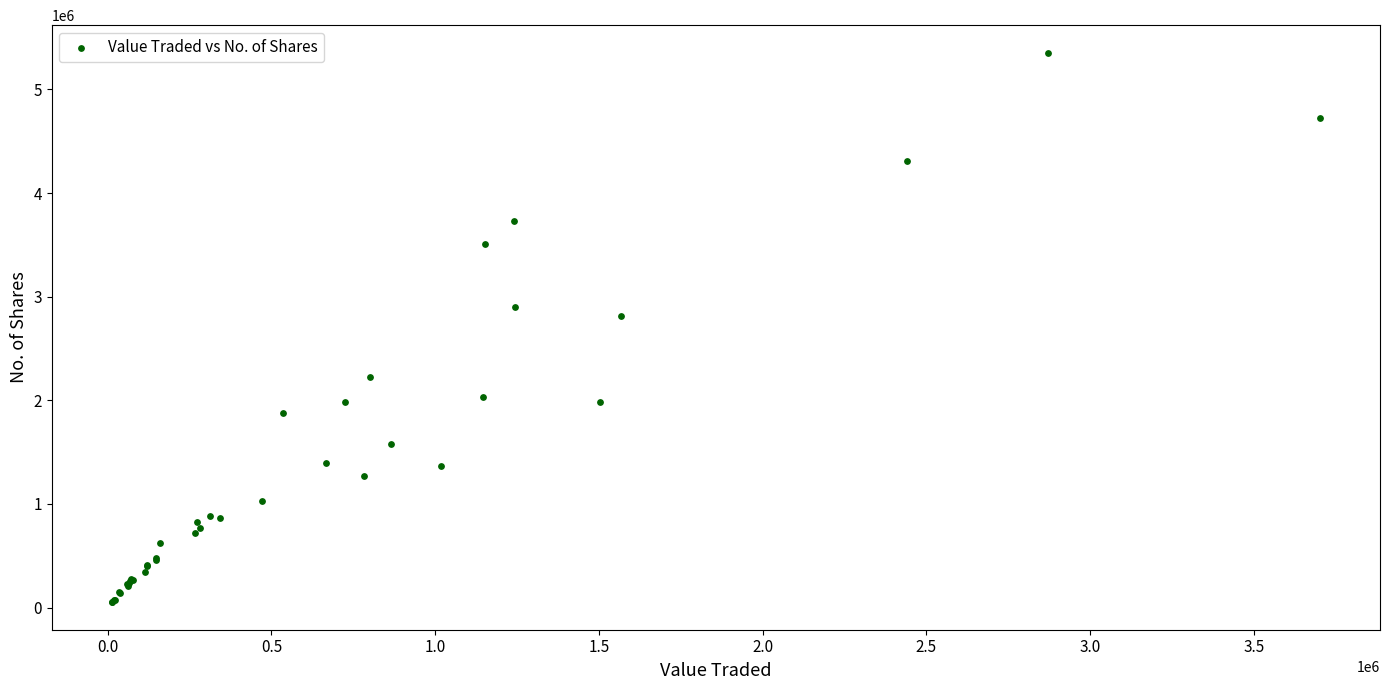

What Y value in the scatter plot is closest to 2702860?

2809932